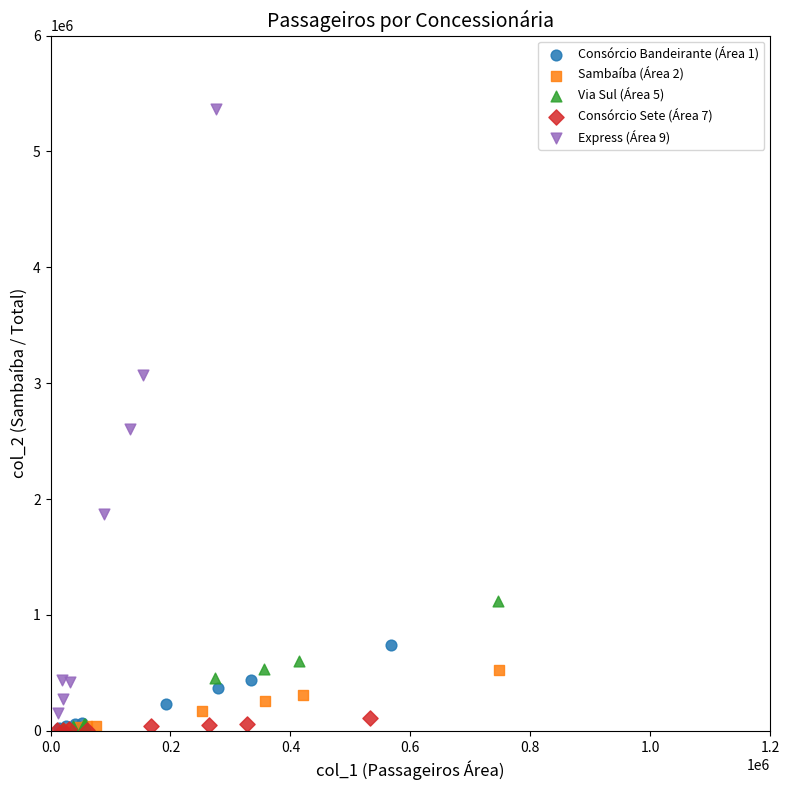

Which series reaches the maximum Y coordinate?

Express (Área 9)